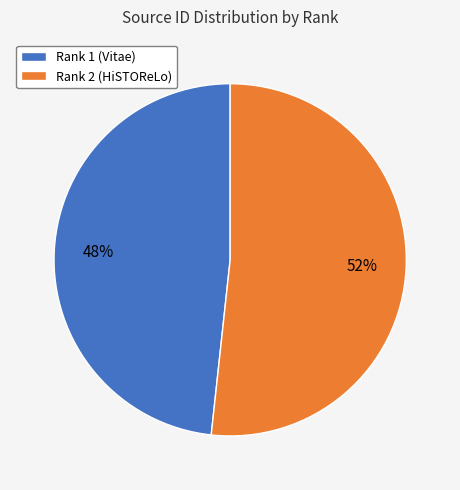

Between Rank 2 (HiSTOReLo) and Rank 1 (Vitae), which is larger?

Rank 2 (HiSTOReLo)